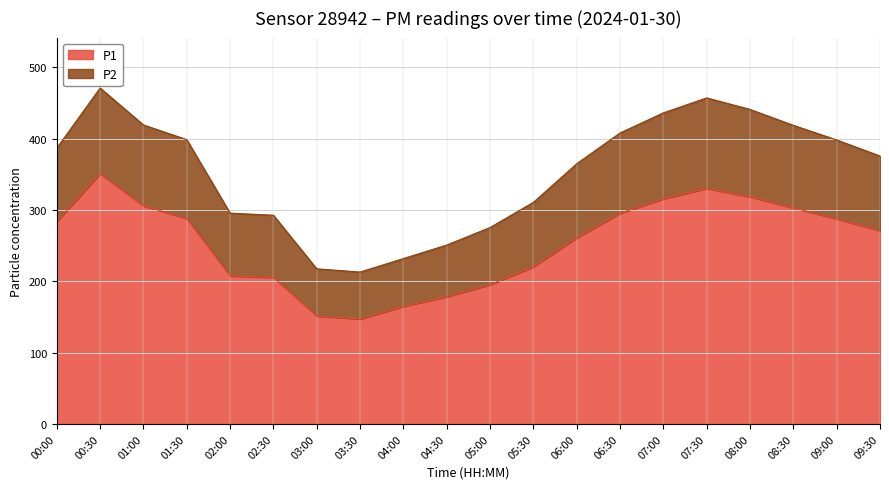

Which label corresponds to the smallest value in the chart?

03:30